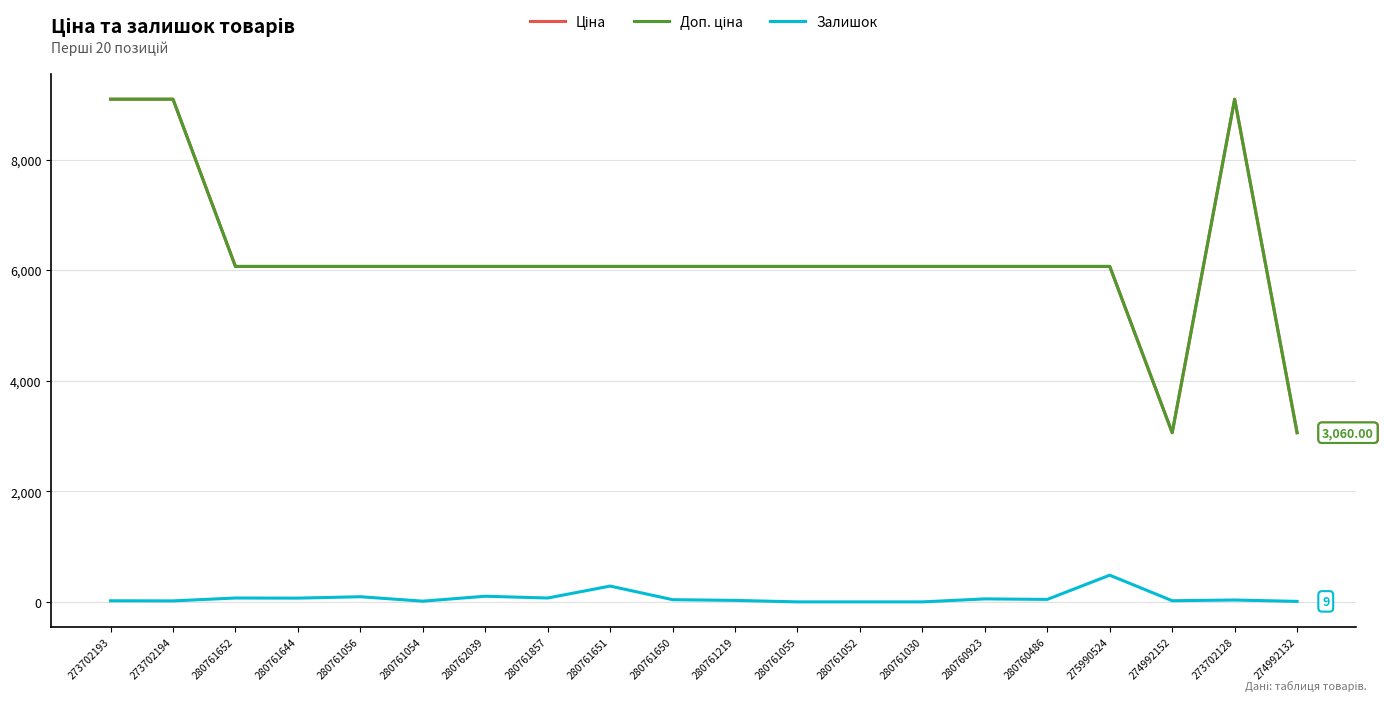

What is the spread (max minus min) of values at 280761052?

6067.2